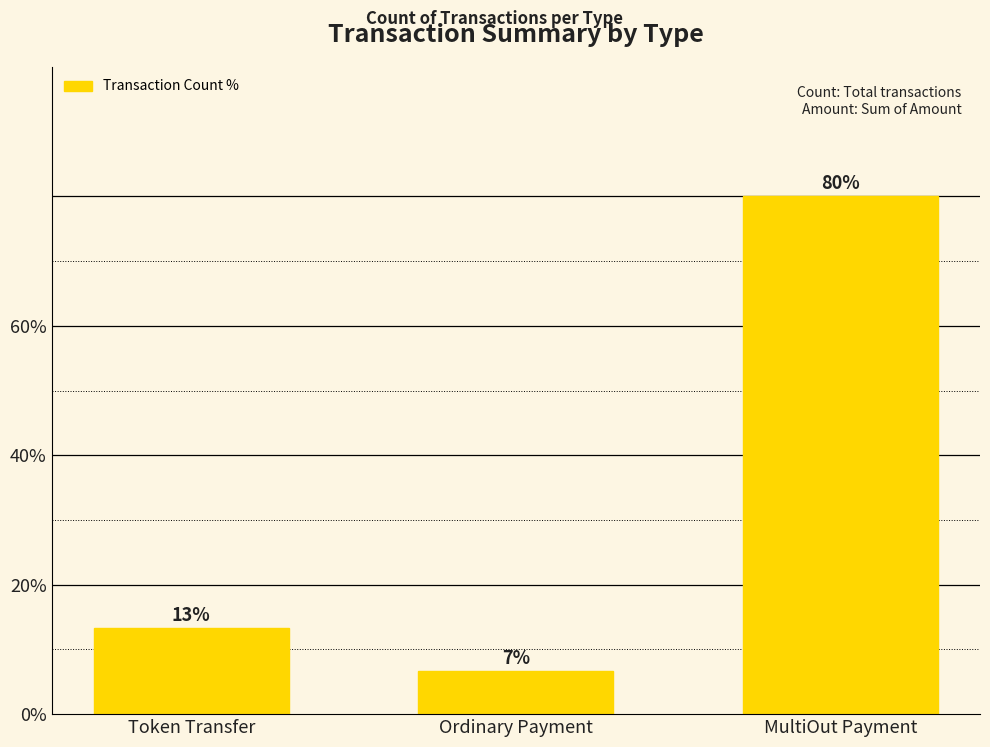

How many bars are there in total?

3